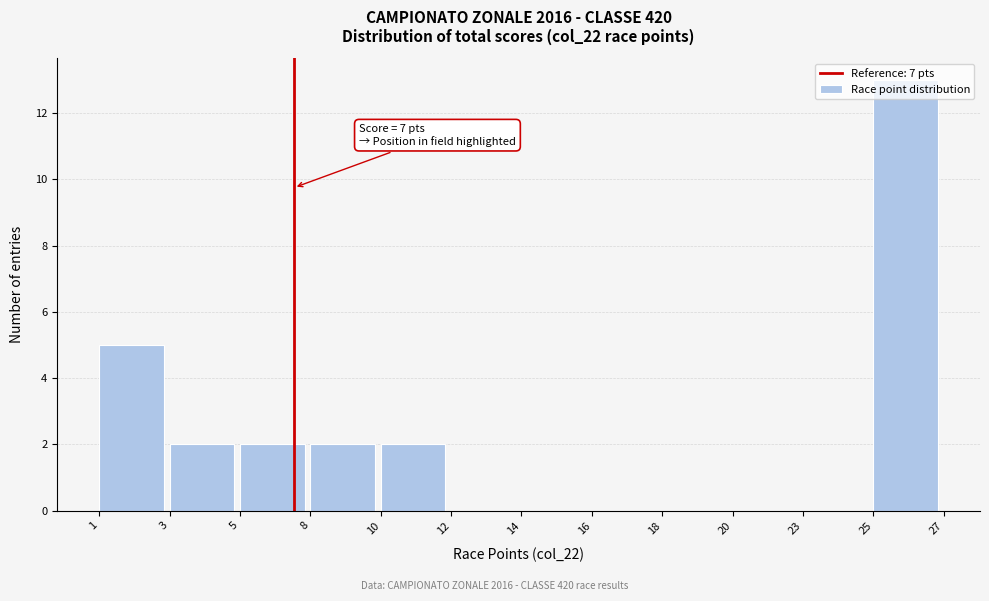

What is the sum of all values?

26